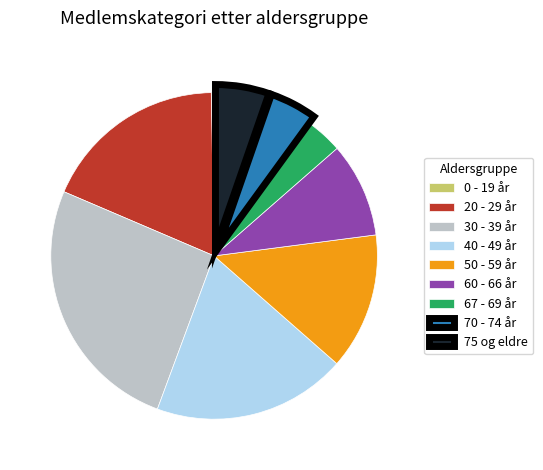

Combined, do 40 - 49 år and 60 - 66 år account for over 50%?

No